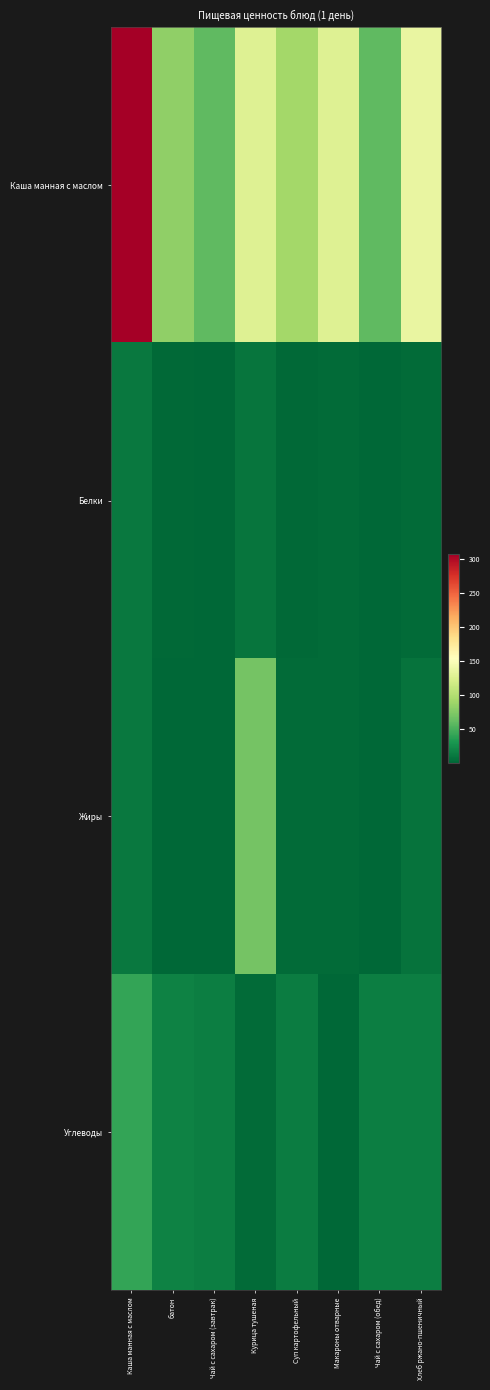

Reading left to right, transcribe all the data shown in this chart.

Каша манная с маслом: Каша манная с маслом=307.0	батон=81.9	Чай с сахаром (завтрак)=58.9	Курица тушеная=128.0	Суп картофельный=91.5	Макароны отварные=128.0	Чай с сахаром (обед)=58.9	Хлеб ржано-пшеничный=136.0
Белки: Каша манная с маслом=11.4	батон=2.3	Чай с сахаром (завтрак)=0.2	Курица тушеная=9.1	Суп картофельный=2.2	Макароны отварные=3.5	Чай с сахаром (обед)=0.2	Хлеб ржано-пшеничный=2.5
Жиры: Каша манная с маслом=11.1	батон=0.5	Чай с сахаром (завтрак)=0.1	Курица тушеная=69.0	Суп картофельный=2.8	Макароны отварные=3.2	Чай с сахаром (обед)=0.1	Хлеб ржано-пшеничный=7.5
Углеводы: Каша манная с маслом=41.3	батон=17.8	Чай с сахаром (завтрак)=15.1	Курица тушеная=2.7	Суп картофельный=14.3	Макароны отварные=0.7	Чай с сахаром (обед)=15.0	Хлеб ржано-пшеничный=14.6